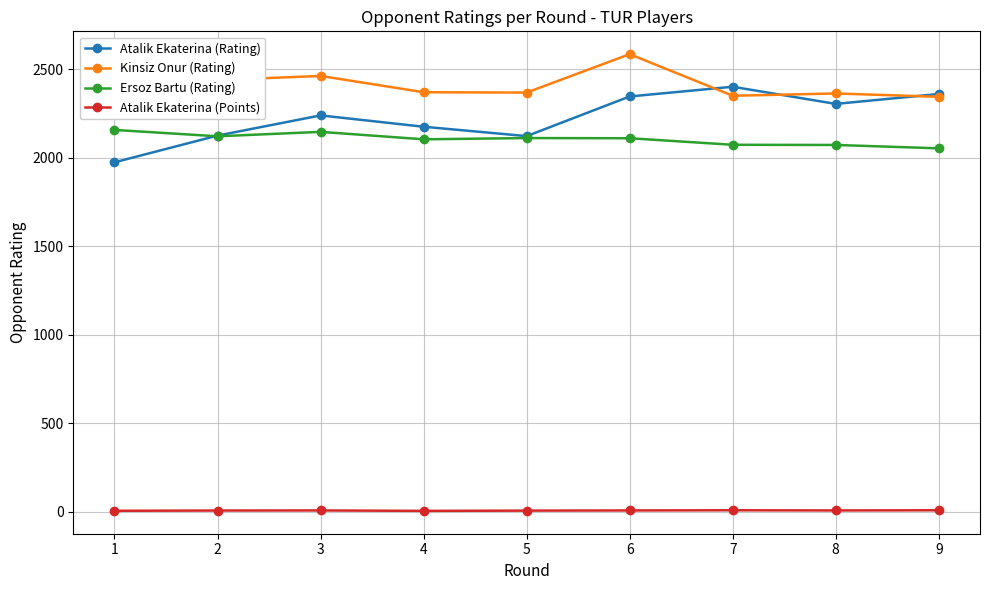

What are all the series names shown in the legend?

Atalik Ekaterina (Rating), Kinsiz Onur (Rating), Ersoz Bartu (Rating), Atalik Ekaterina (Points)